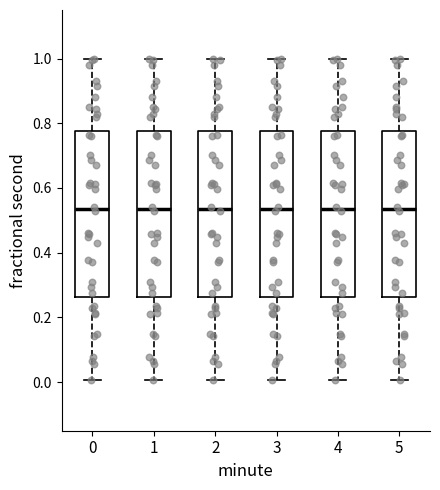

Reading left to right, read every box against the y-axis: the position of its median line, the range the box covers, and the ends of its whiskers. The values are not printed on the chart, so give them approximately, as read against the axis.

0: median 0.54, box 0.26 to 0.78, whiskers 0.00 to 1.00
1: median 0.54, box 0.26 to 0.78, whiskers 0.00 to 1.00
2: median 0.54, box 0.26 to 0.78, whiskers 0.00 to 1.00
3: median 0.54, box 0.26 to 0.78, whiskers 0.00 to 1.00
4: median 0.54, box 0.26 to 0.78, whiskers 0.00 to 1.00
5: median 0.54, box 0.26 to 0.78, whiskers 0.00 to 1.00